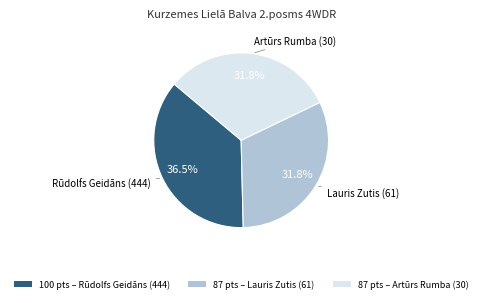

Does any single category account for the majority?

No